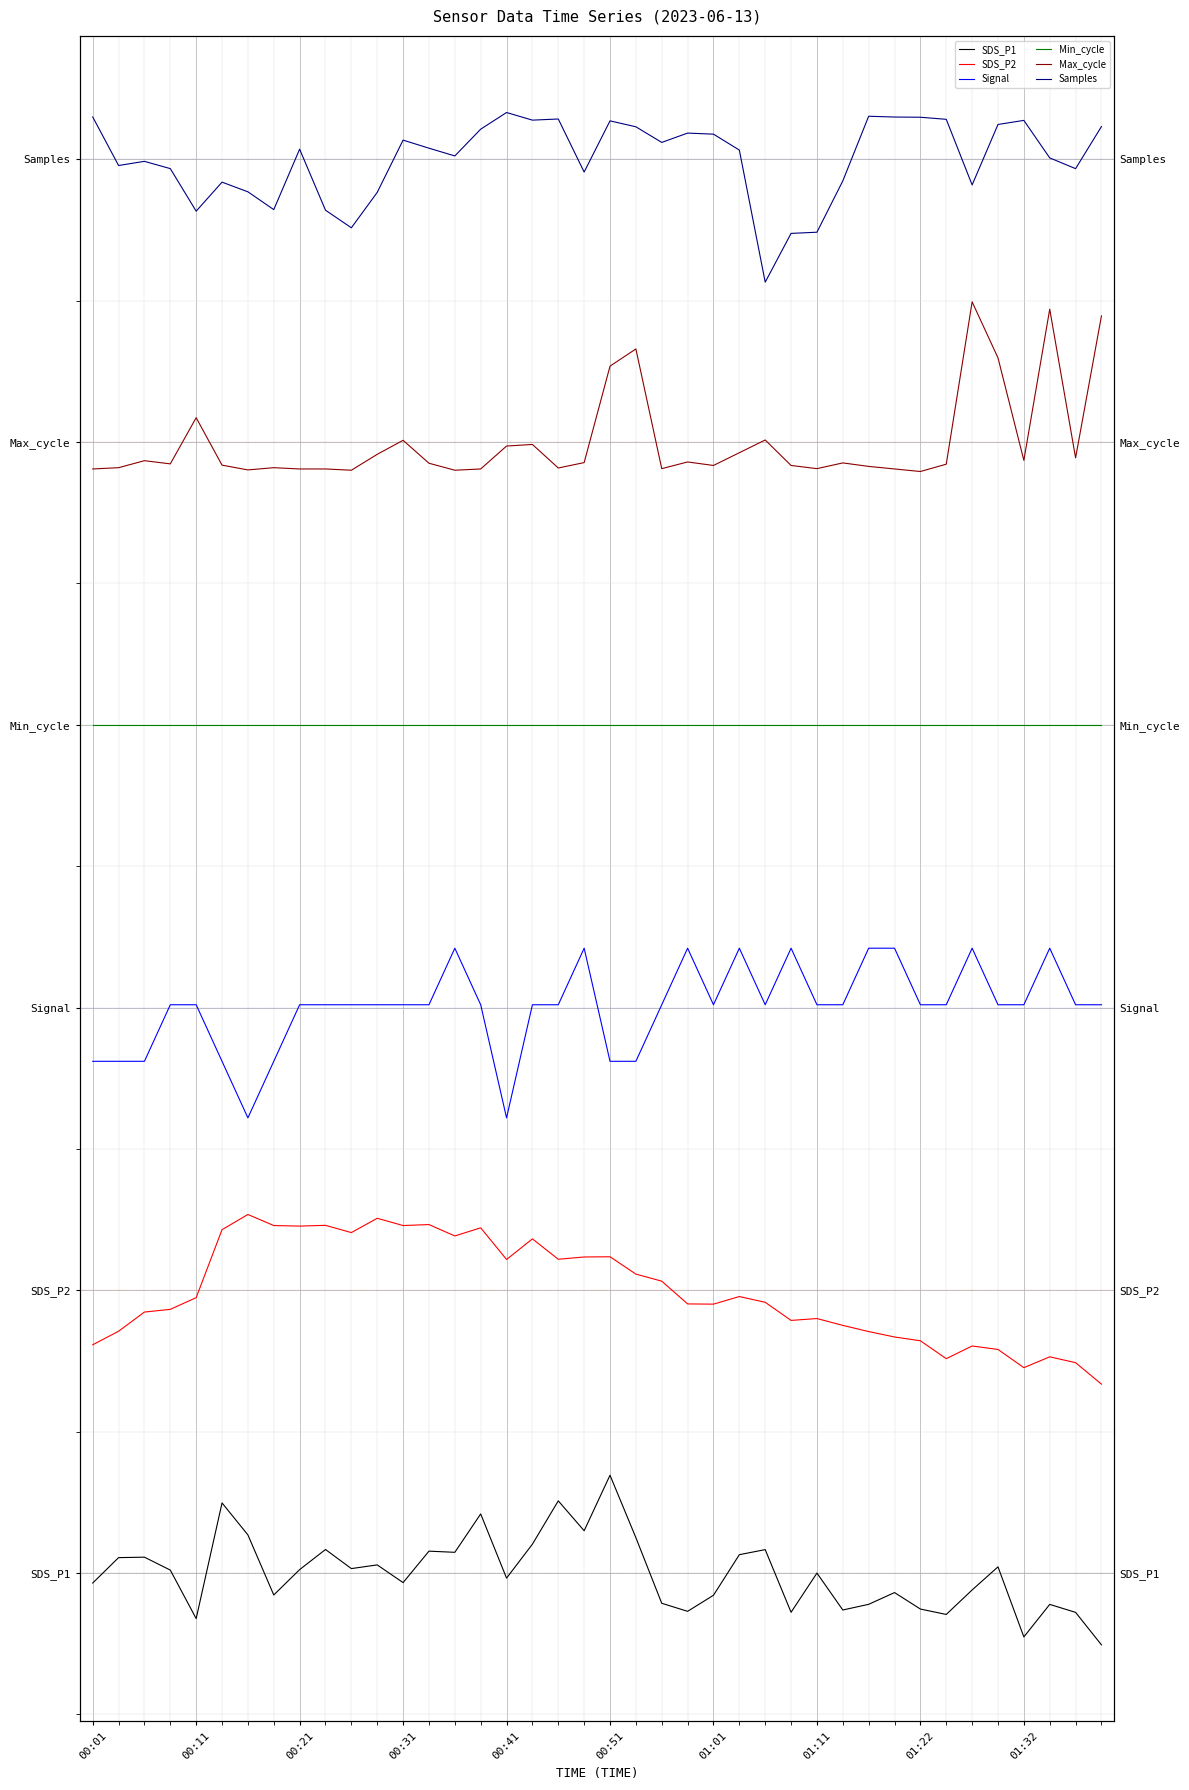

List the series in order of their peak value, lowest first.

SDS_P1, SDS_P2, Signal, Min_cycle, Max_cycle, Samples